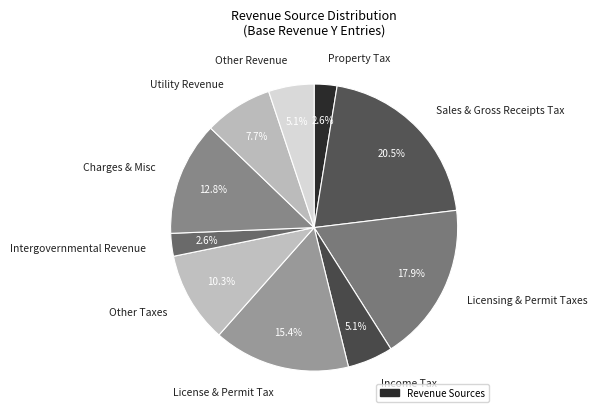

How many segments does this pie chart have?

10